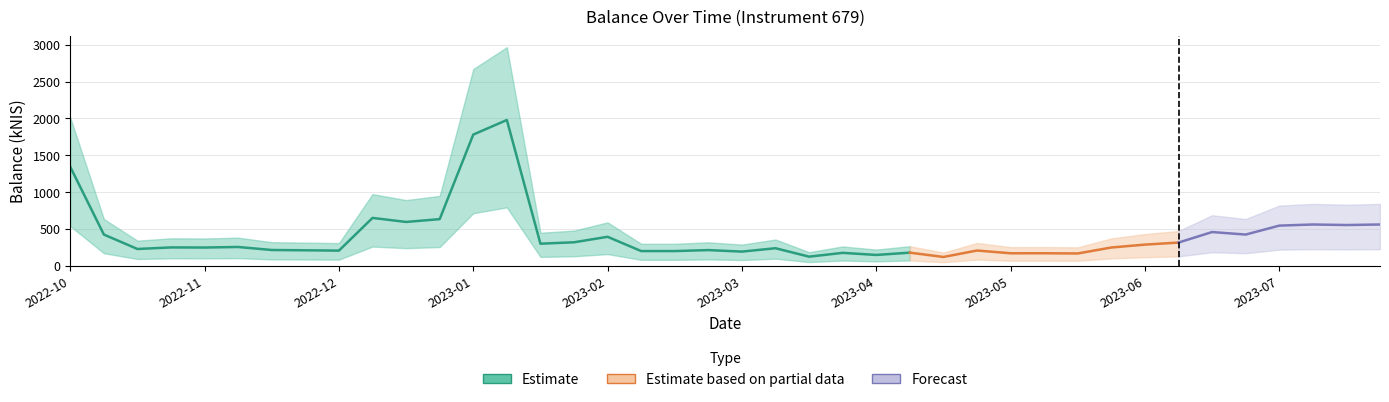

Between 2023-07-13 and 2023-01-12, which is larger?

2023-01-12